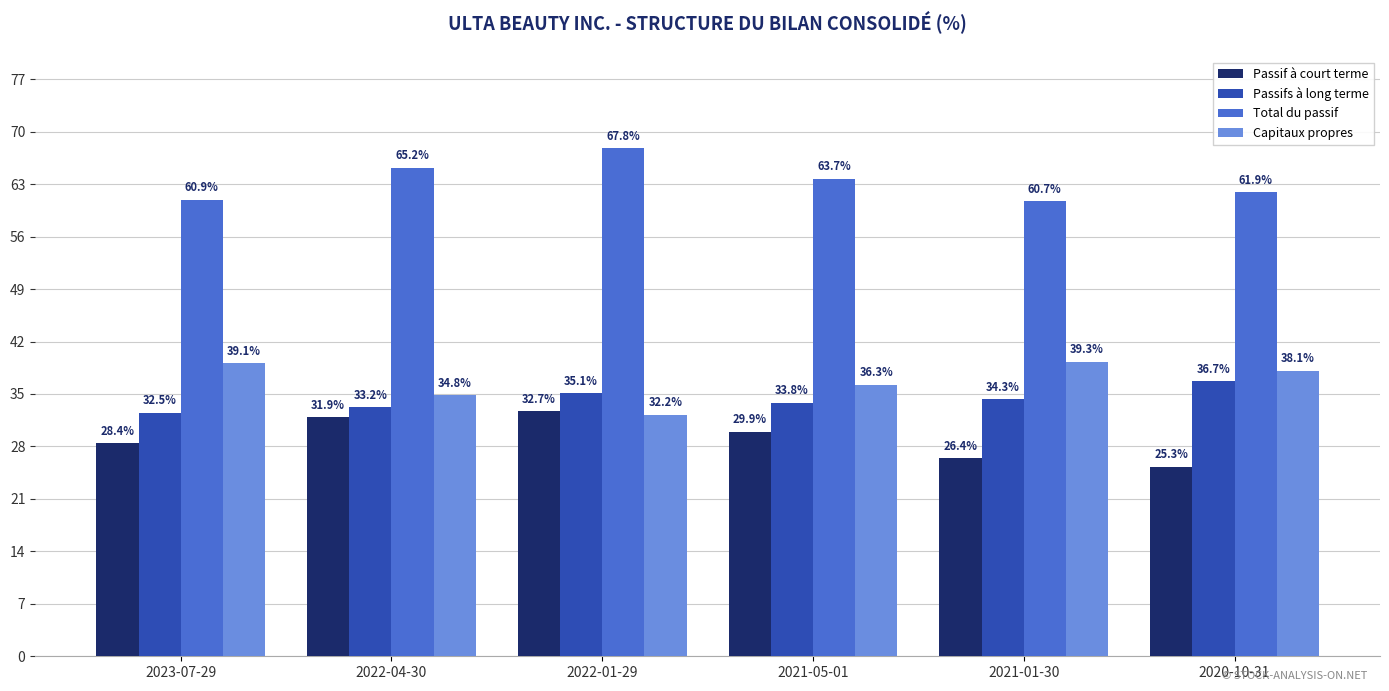

What is the difference between the Capitaux propres values at 2022-04-30 and 2023-07-29?

4.3